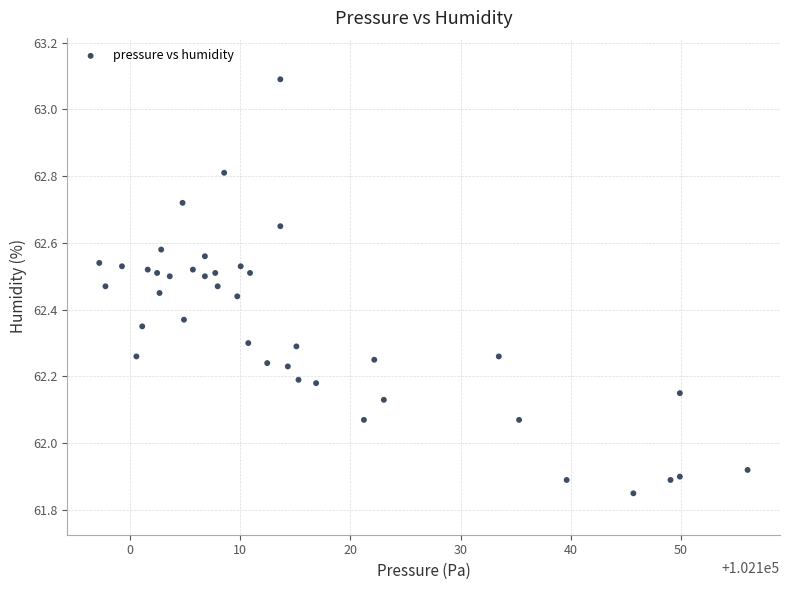

What is the range of Y values (max minus min)?

1.2